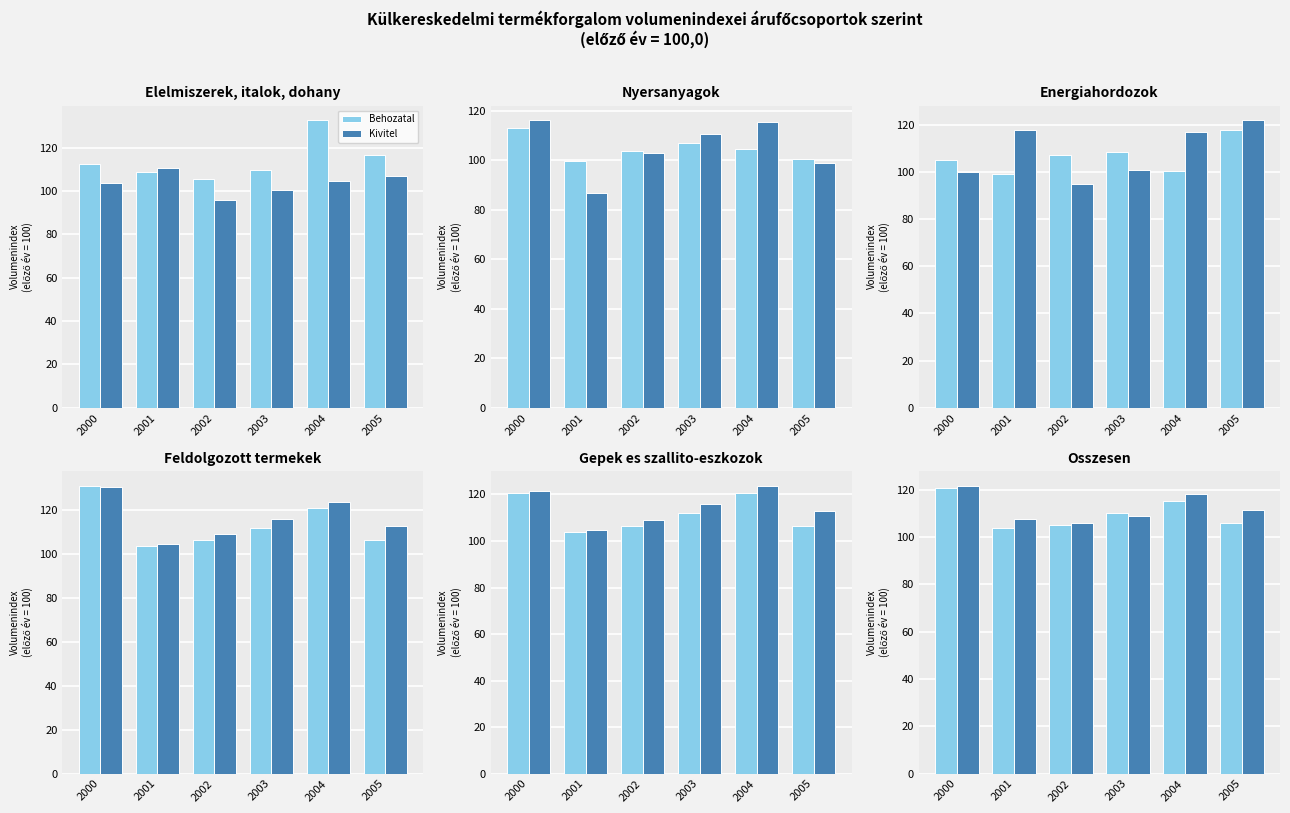

How many data points in Kivitel are above 111?

3